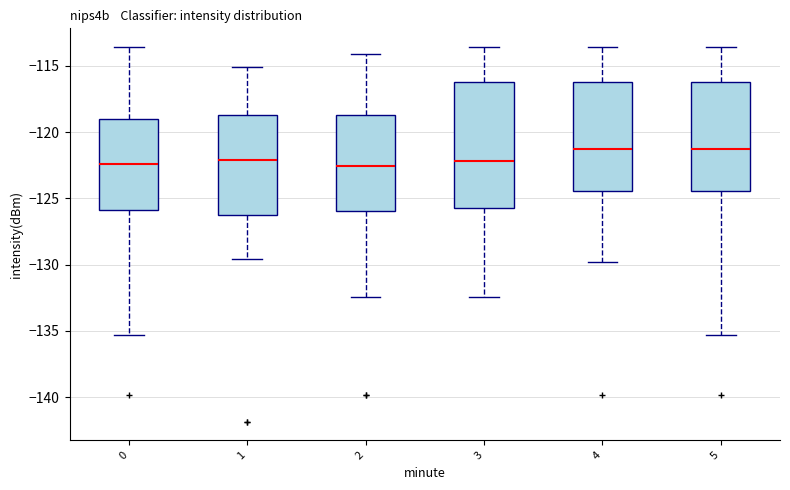

Reading left to right, read every box against the y-axis: the position of its median line, the range the box covers, and the ends of its whiskers. The values are not printed on the chart, so give them approximately, as read against the axis.

0: median -122.5, box -126.0 to -119.0, whiskers -135.5 to -113.5
1: median -122.0, box -126.5 to -118.5, whiskers -129.5 to -115.0
2: median -122.5, box -126.0 to -118.5, whiskers -132.5 to -114.0
3: median -122.0, box -125.5 to -116.0, whiskers -132.5 to -113.5
4: median -121.5, box -124.5 to -116.0, whiskers -130.0 to -113.5
5: median -121.5, box -124.5 to -116.0, whiskers -135.5 to -113.5